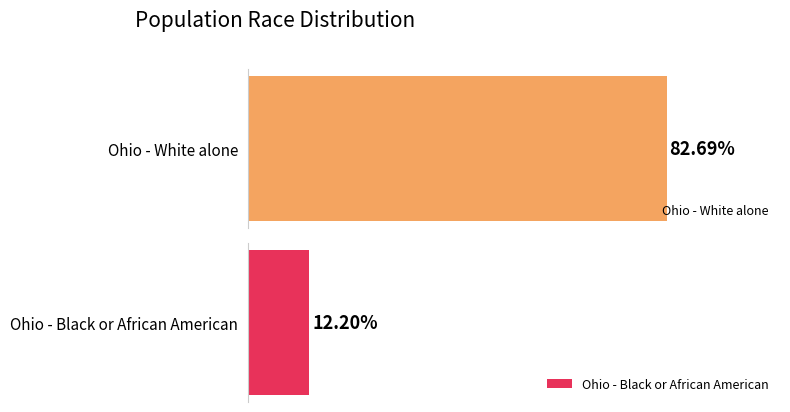

The This Area series shows 0 at Asian alone. True or false?

False